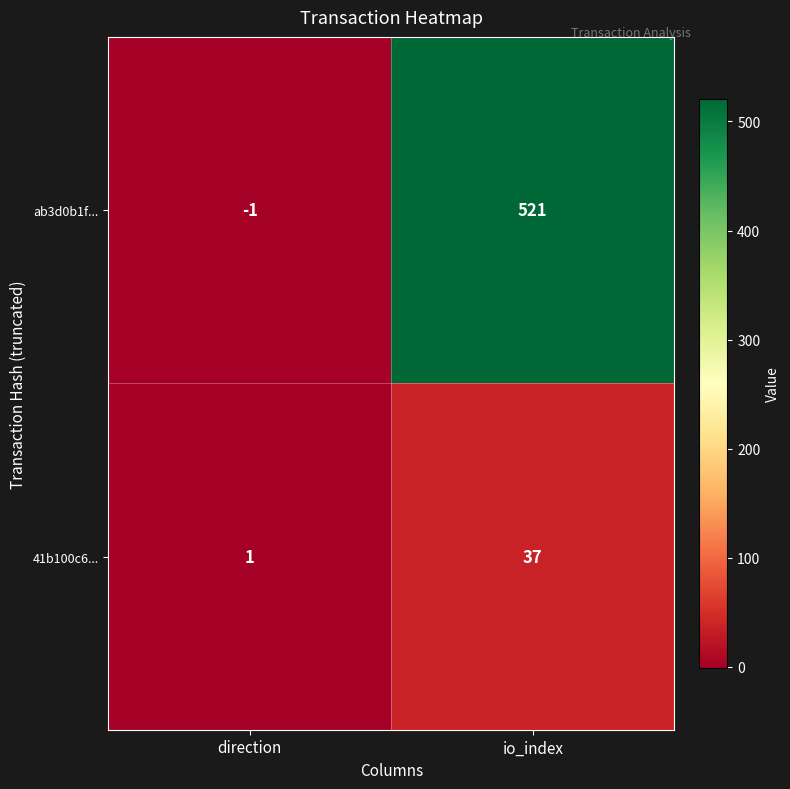

What is the average value of the 41b100c6... series?

19